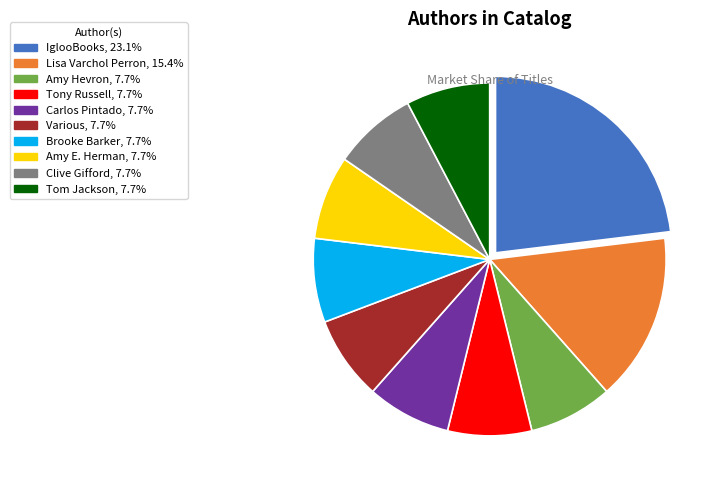

Is IglooBooks the majority of the pie?

No